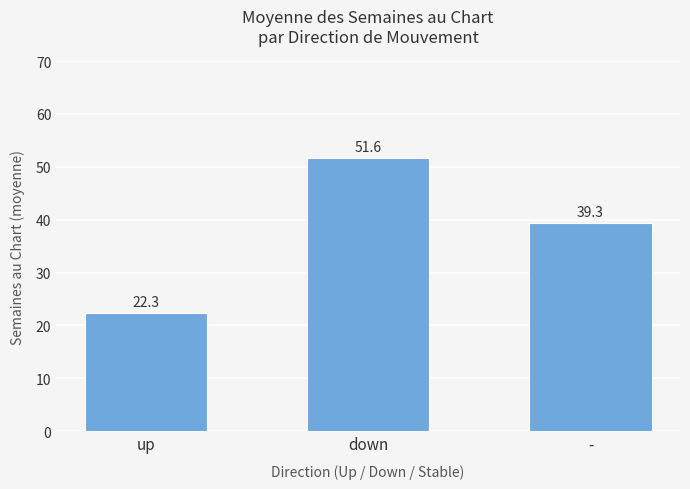

What is the change in value from up to down?

+29.3